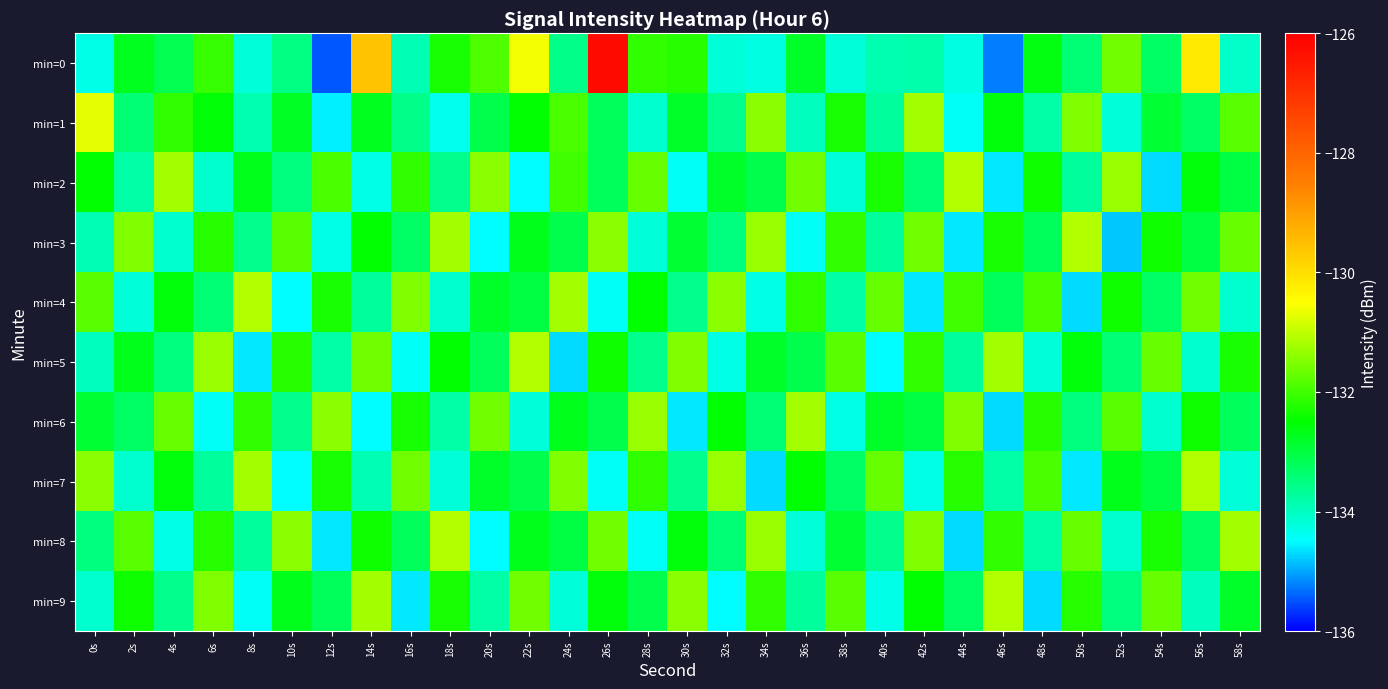

Which category has the highest value across all series?

26s